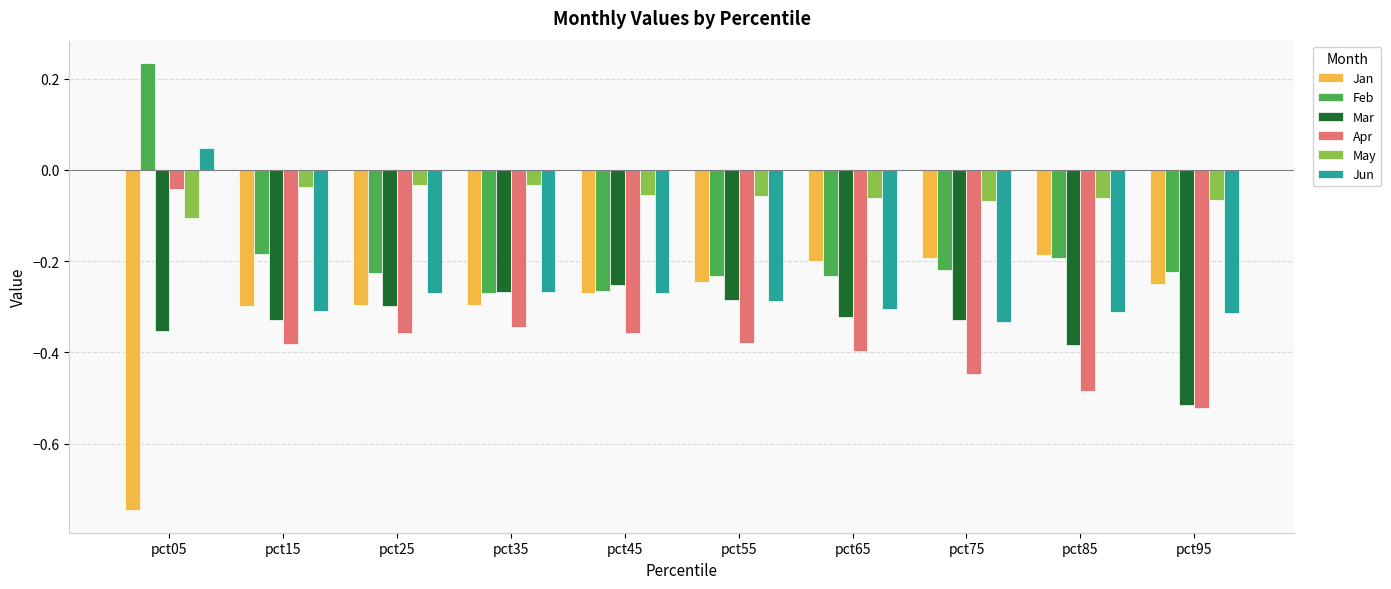

What is the total value across all series at pct65?

-1.5